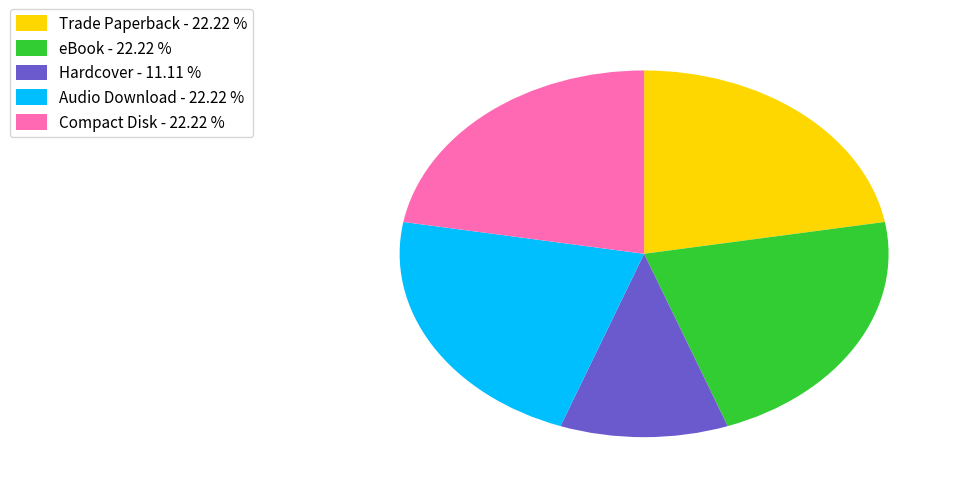

Do Compact Disk - 22.22 % and Hardcover - 11.11 % together represent more than half of the pie?

No